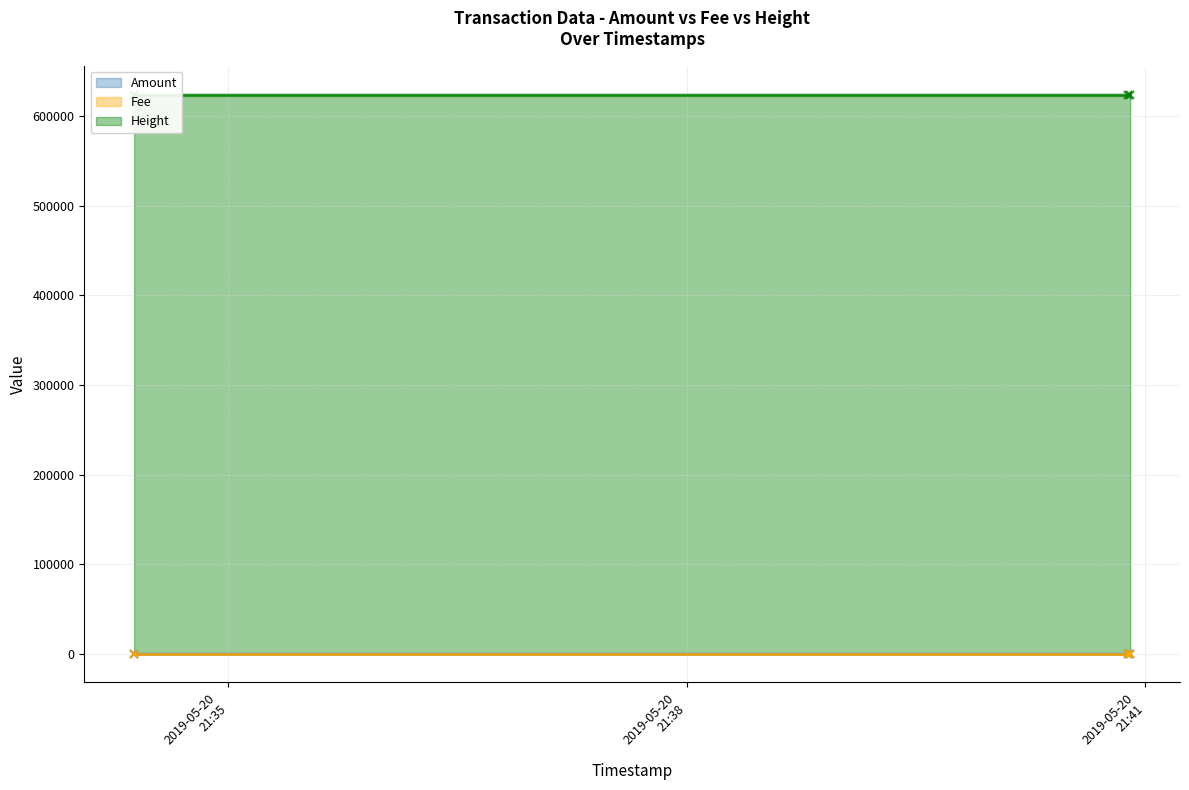

At which category is the sum across all series the highest?

2019-05-20 21:34:23